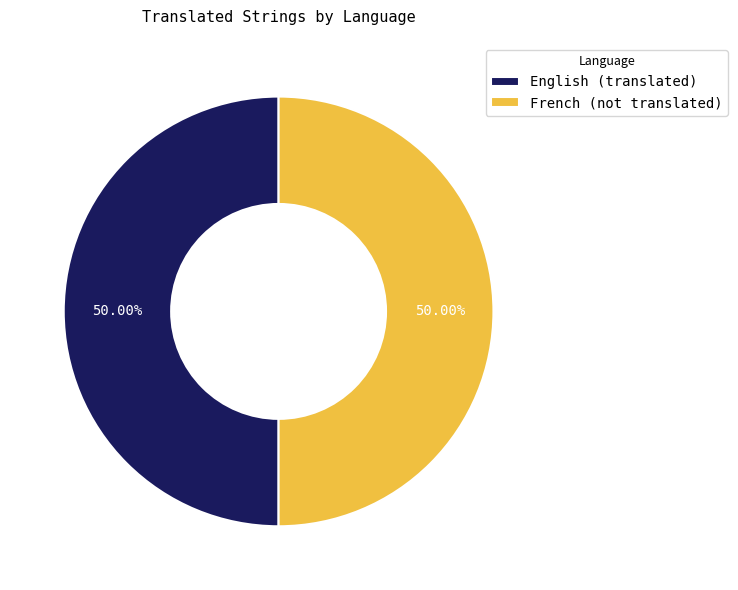

Is the sum of English (translated) and French (not translated) greater than half?

Yes